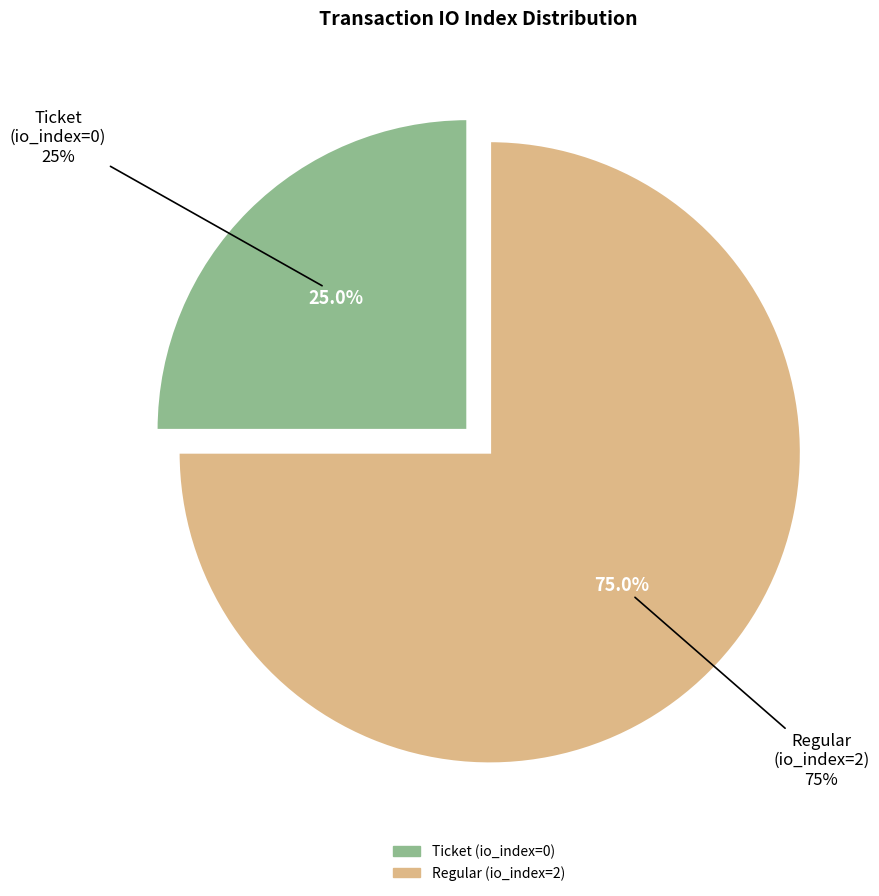

Does Ticket tx (io_index=0) account for over 50% of the chart?

No